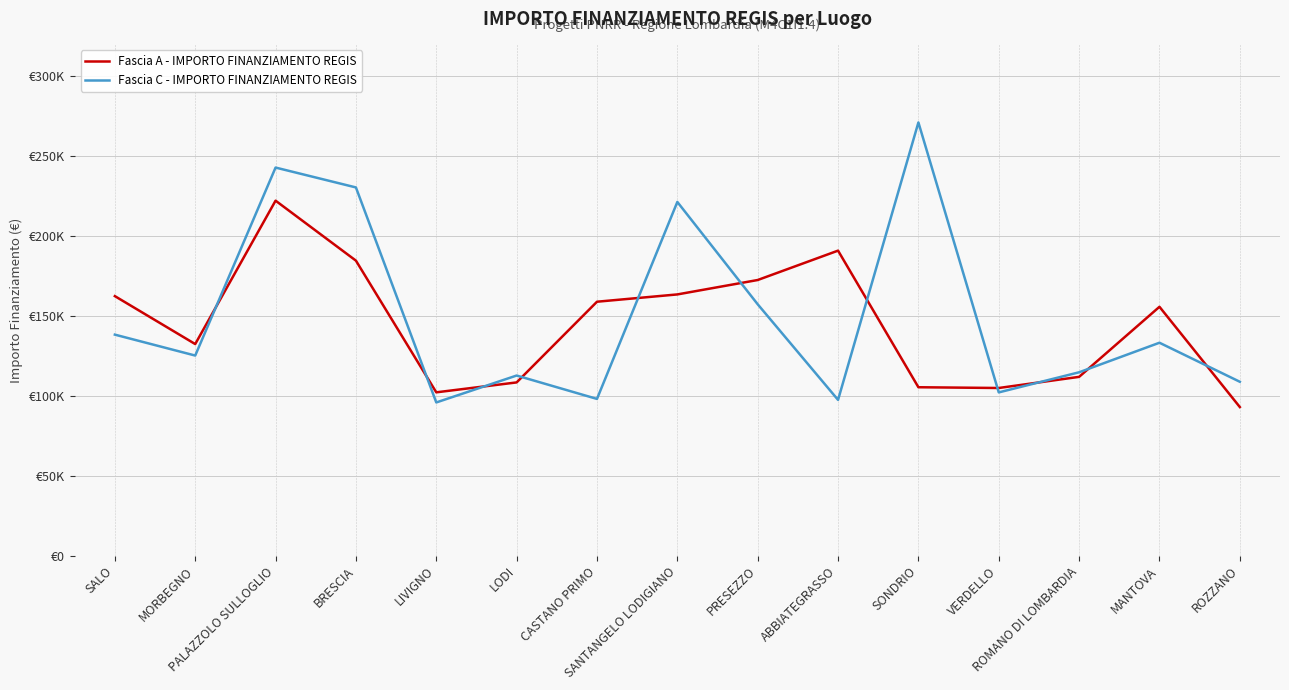

The value of Fascia C - IMPORTO FINANZIAMENTO REGIS at SALO is 197353.7. True or false?

False